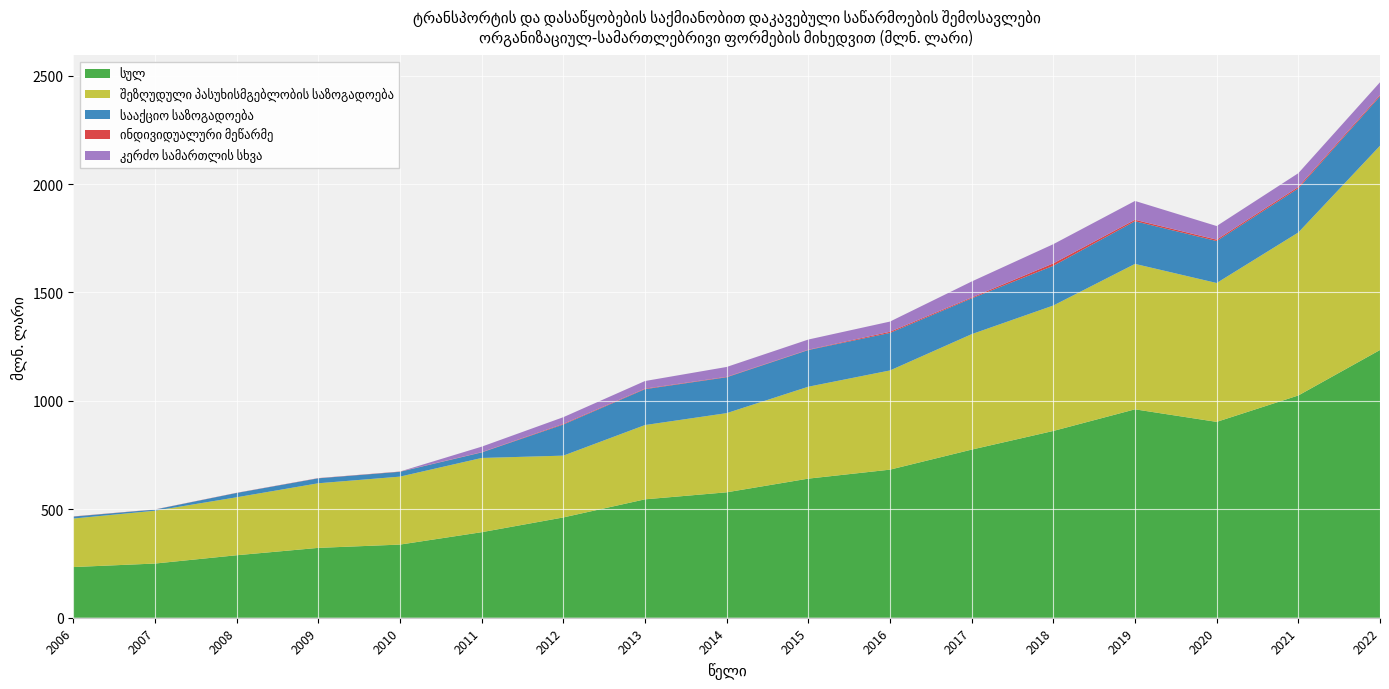

Reading right to left, list all the values displayed in this chart.

სულ: 1234.7	1025.0	903.2	961.1	861.4	775.3	682.9	641.5	578.4	546.0	462.5	394.4	337.3	322.1	288.2	249.9	233.7
შეზღუდული პასუხისმგებლობის საზოგადოება: 941.9	751.7	640.5	670.8	578.5	532.4	457.5	423.9	365.1	342.6	285.0	342.3	313.5	298.0	267.3	243.6	223.7
სააქციო საზოგადოება: 228.0	203.1	193.5	196.7	183.2	165.1	173.0	169.1	165.4	165.4	143.4	25.5	22.3	22.8	19.9	5.4	8.9
ინდივიდუალური მეწარმე: 5.6	6.6	6.4	6.7	11.1	4.1	5.4	1.5	2.0	2.4	3.0	1.3	0.9	0.7	0.5	0.5	0.8
კერძო სამართლის სხვა: 59.2	63.7	62.8	86.9	88.6	73.7	47.0	47.0	45.6	35.2	30.9	25.3	0.2	0.4	0.3	0.2	0.0